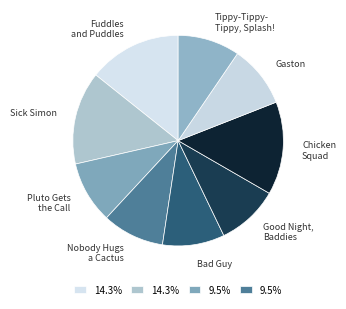

Rank the categories by value from highest to lowest.

Fuddles and Puddles, Sick Simon, Chicken Squad, Pluto Gets the Call, Nobody Hugs a Cactus, Bad Guy, Good Night, Baddies, Gaston, Tippy-Tippy-Tippy, Splash!